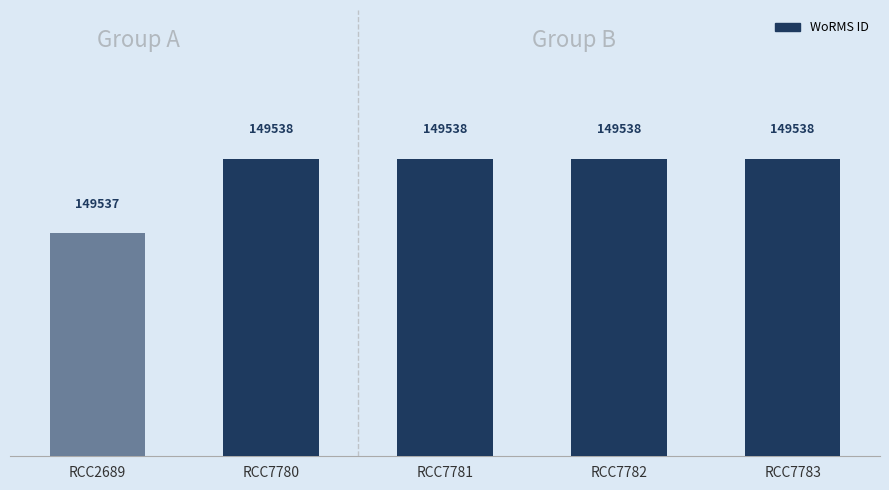

Does the chart contain any negative values?

No